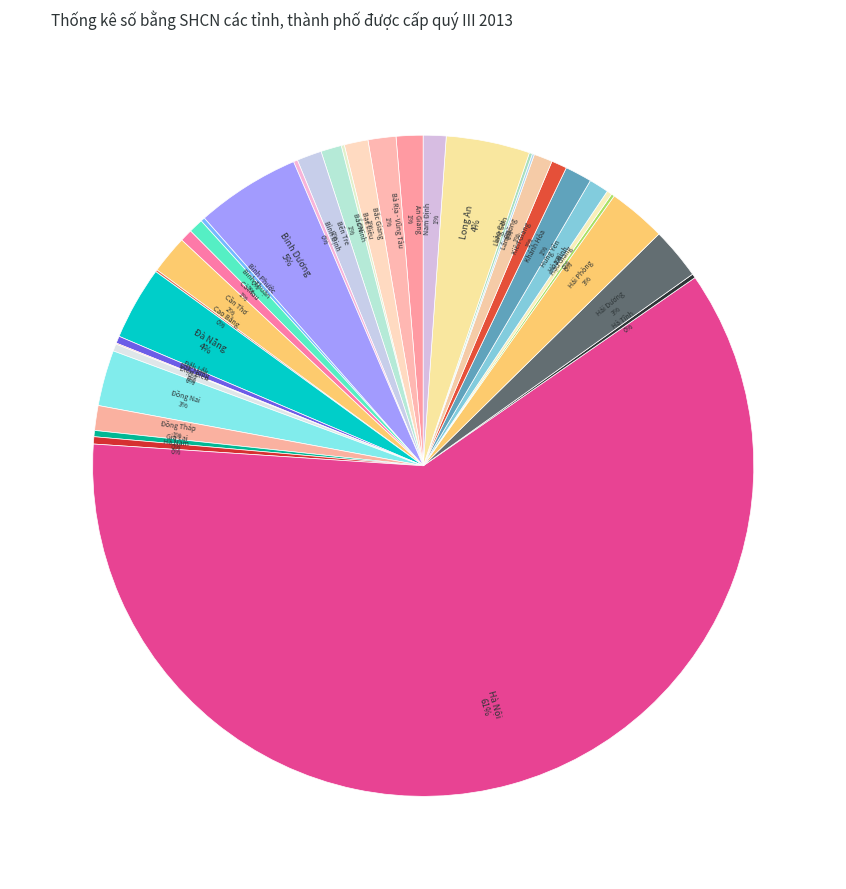

Is the sum of Cần Thơ and Bắc Ninh greater than half?

No